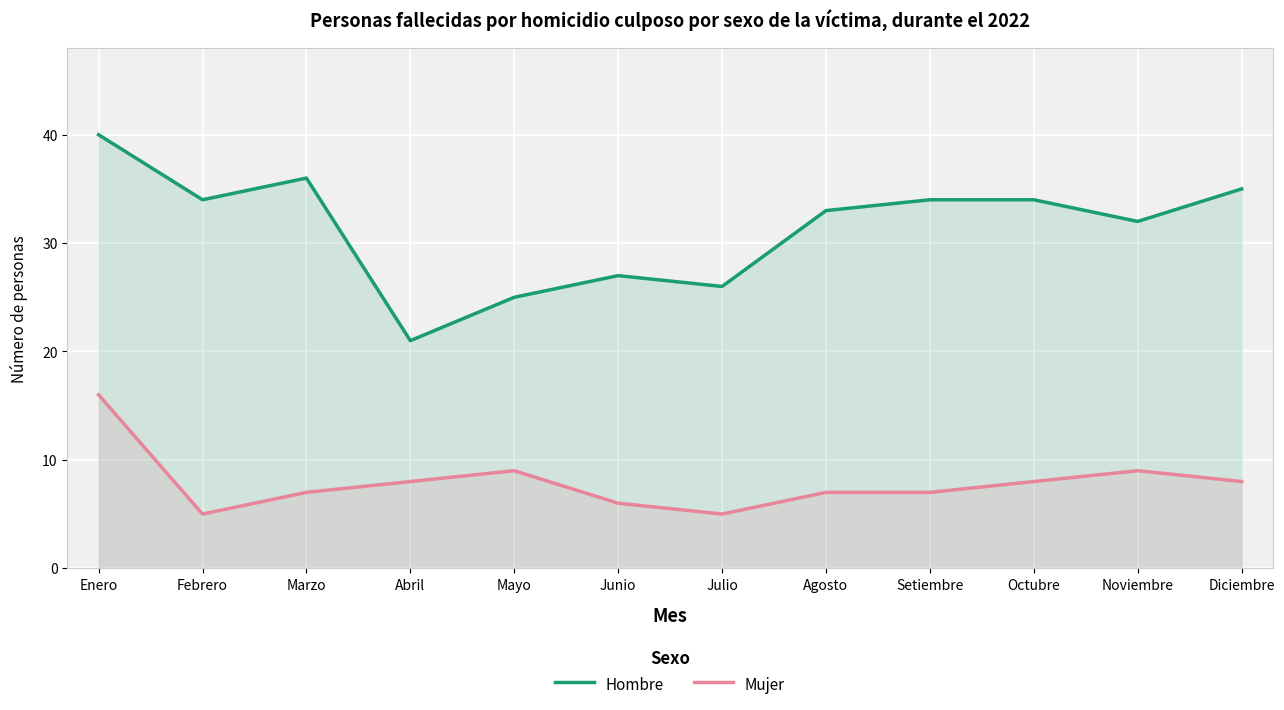

Is it true that Hombre equals 51 at Noviembre?

False